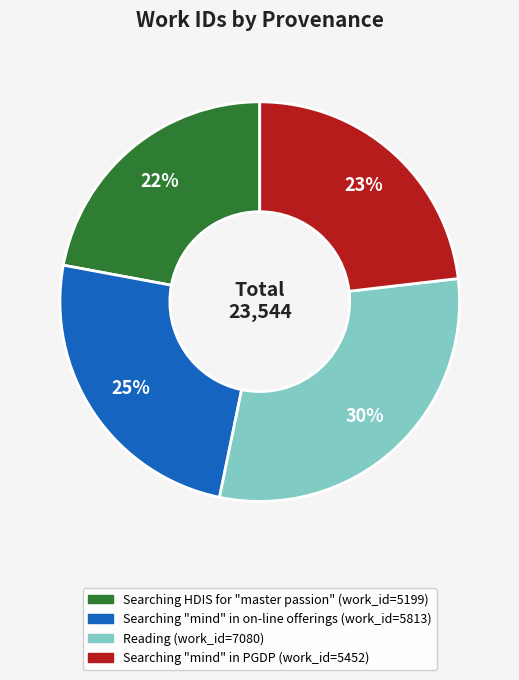

True or false: Searching HDIS for "master passion" accounts for 22% of the total.

True